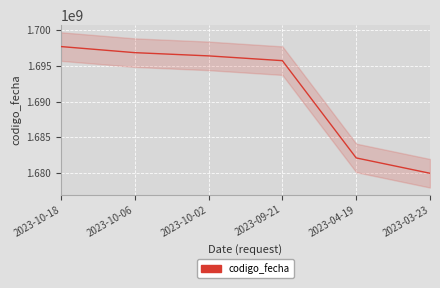

What is the maximum value shown in the chart?

1697725763